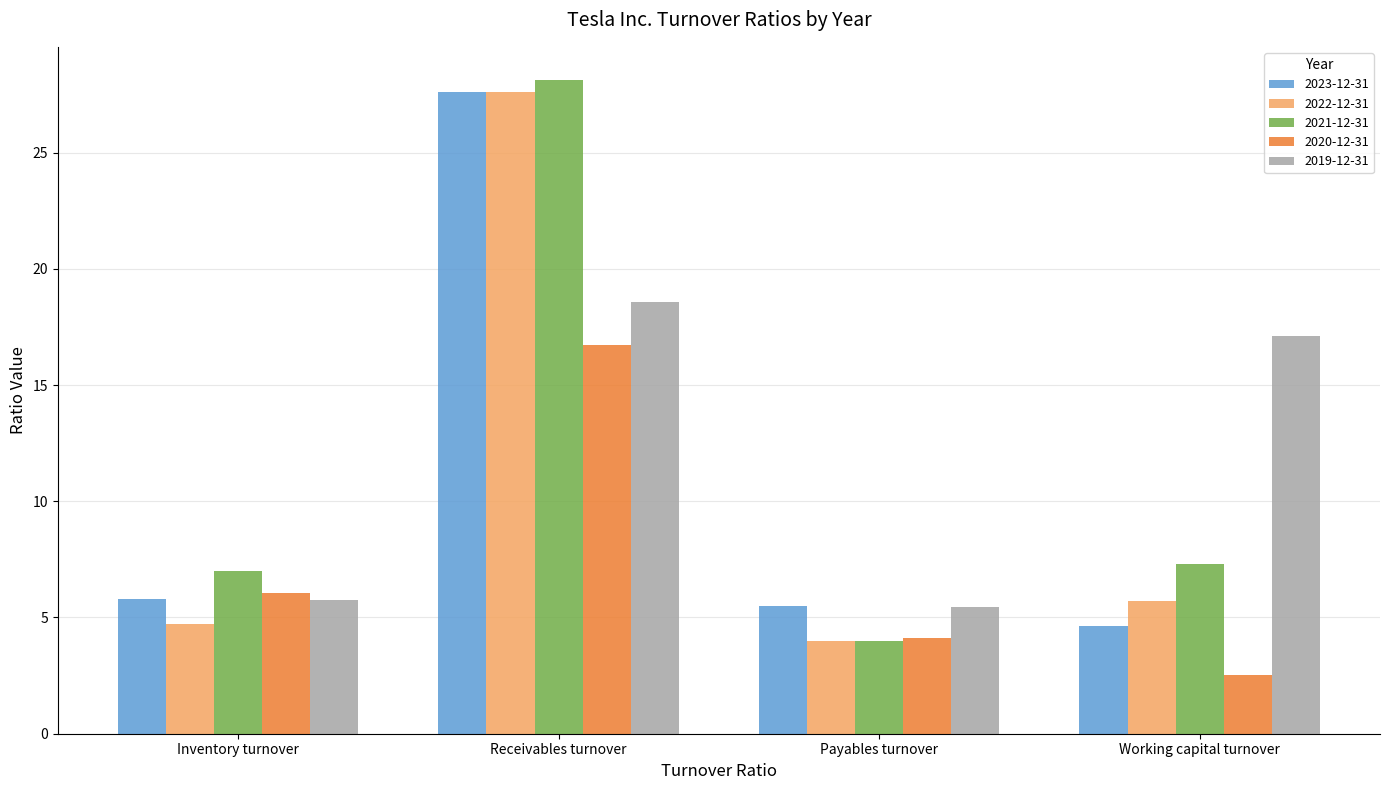

What is the value of the 2021-12-31 bar at the 3rd from the left?

4.0